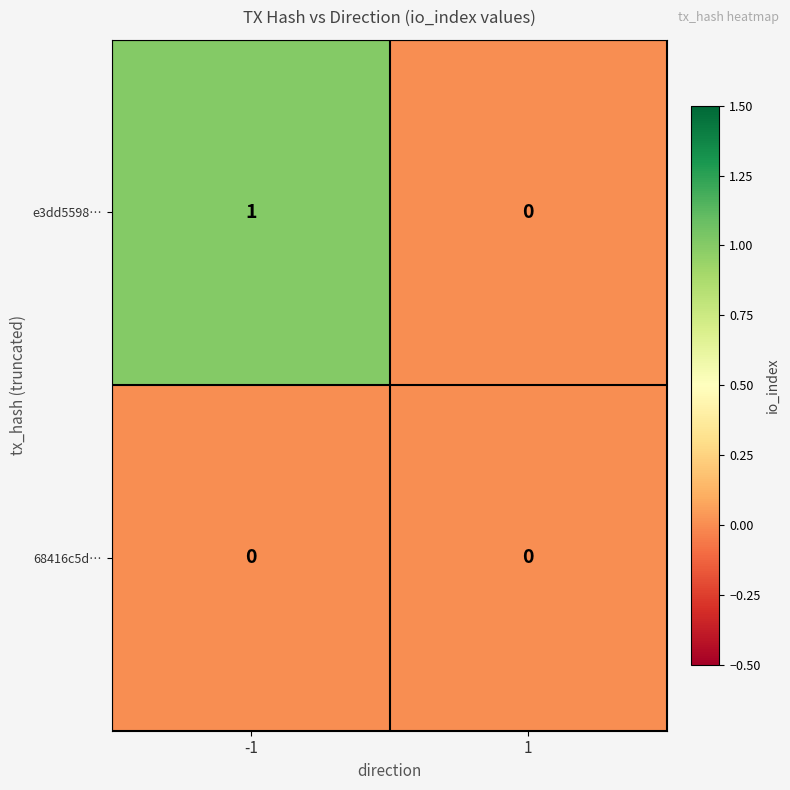

The value of e3dd5598… at -1 is 1. True or false?

True